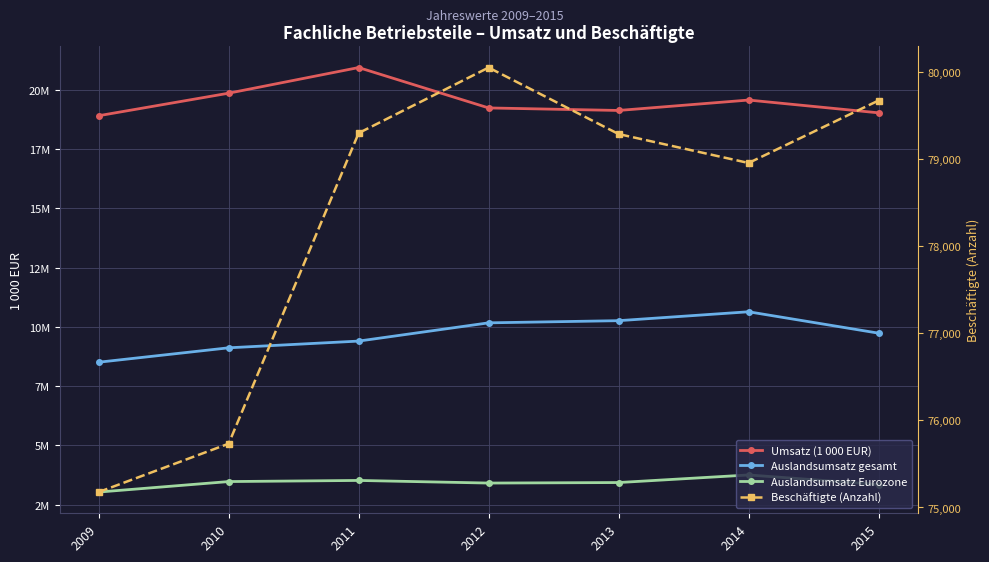

Is the value of Beschäftigte (Anzahl) at 2015 greater than the value of Umsatz (1 000 EUR) at 2011?

No